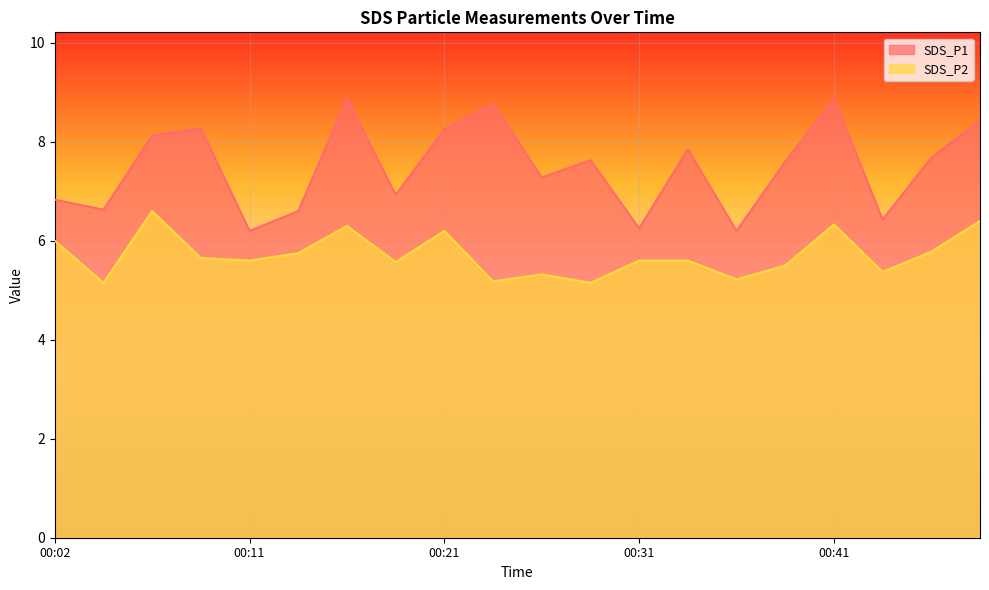

What is the maximum value shown in the chart?

8.9